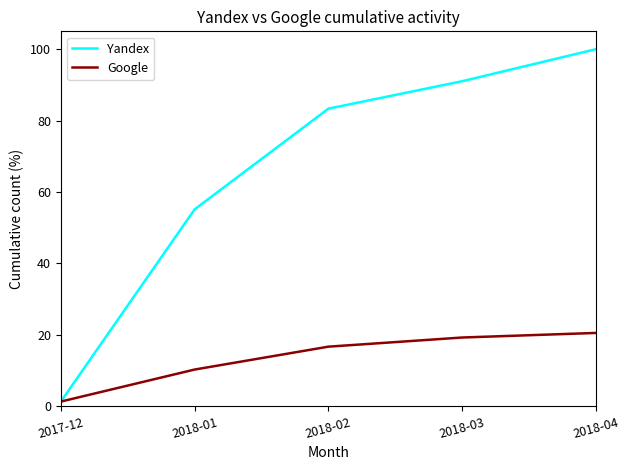

List the labels in order of Yandex value, smallest first.

2017-12, 2018-01, 2018-02, 2018-03, 2018-04